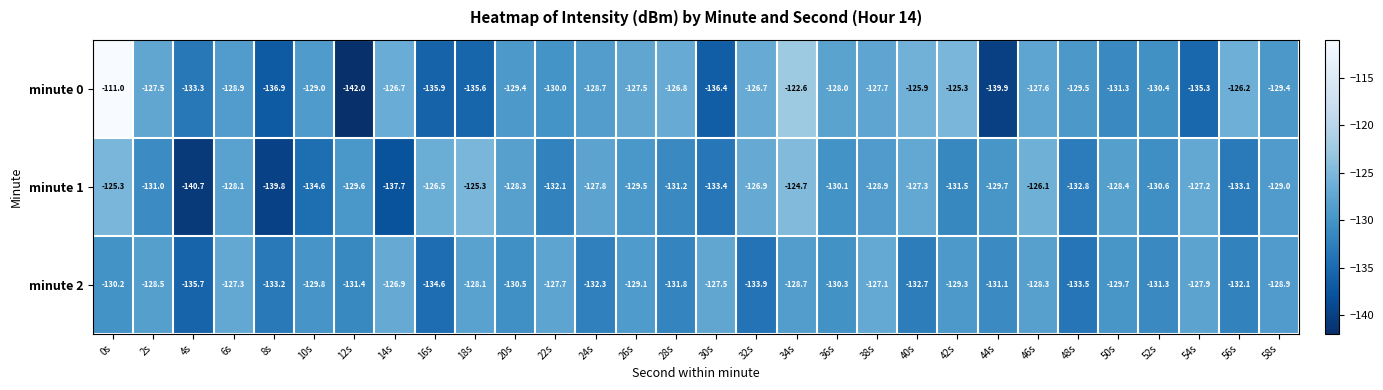

What is the difference between the minute 1 values at 0s and 10s?

9.3